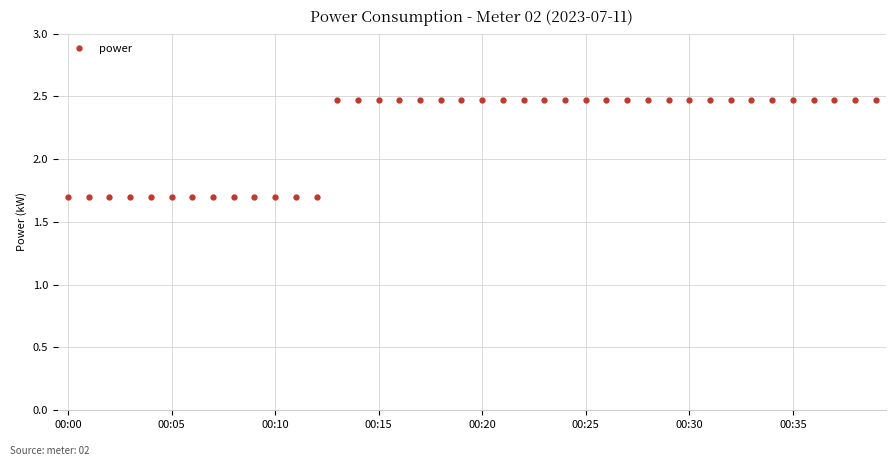

What is the average value?

2.2